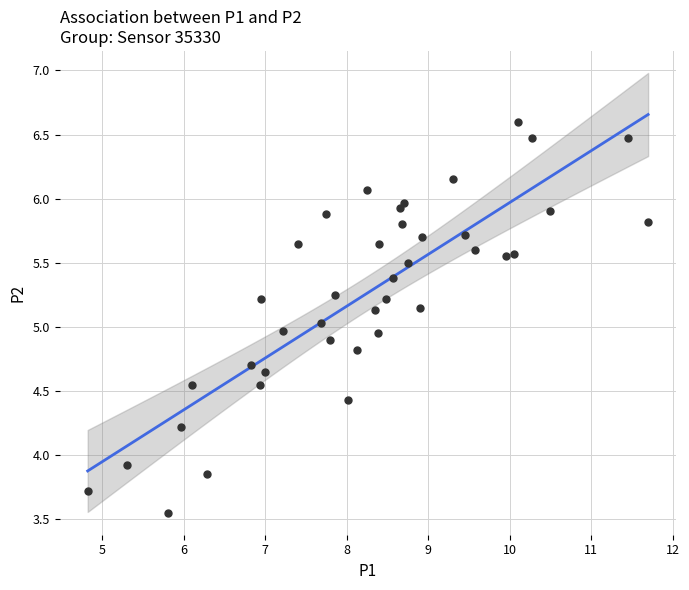

What is the range of X values (max minus min)?

6.9